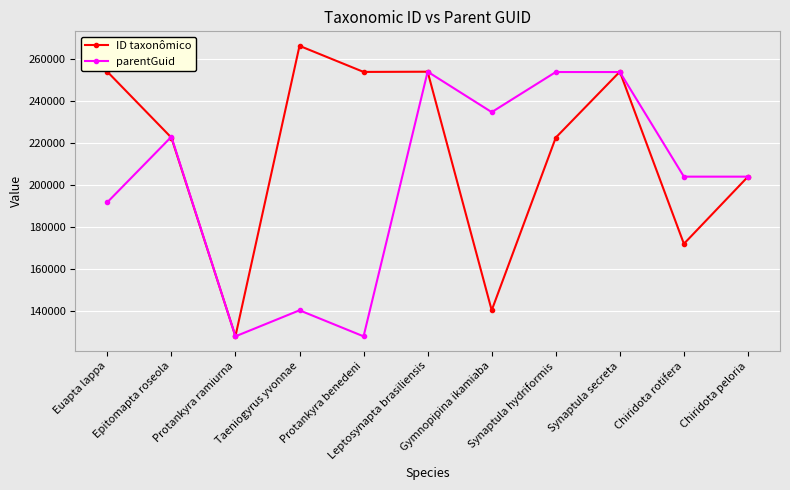

Which series has the largest range (max minus min)?

ID taxonômico